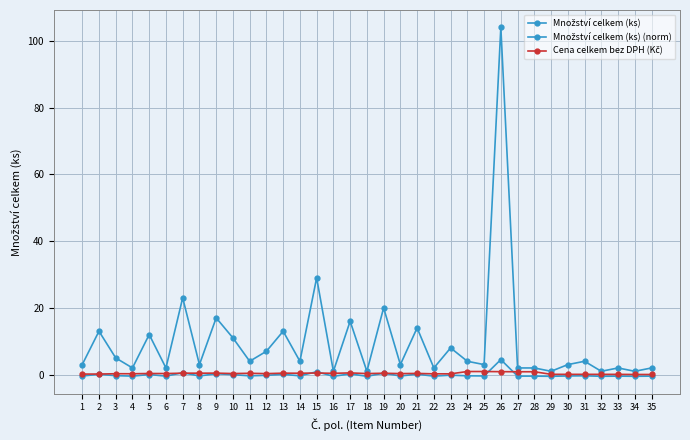

What is the difference between the maximum and minimum values in the Množství celkem (ks) (norm) series?

5.0